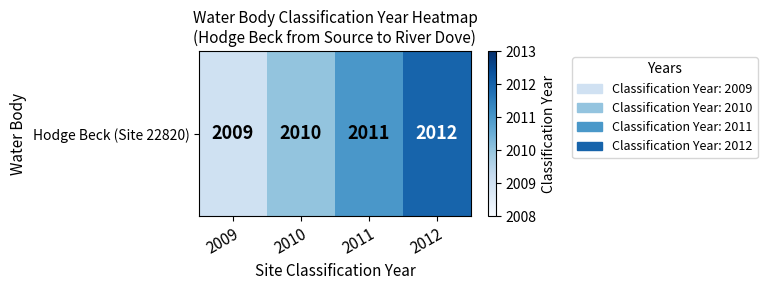

What is the greatest value displayed?

2012